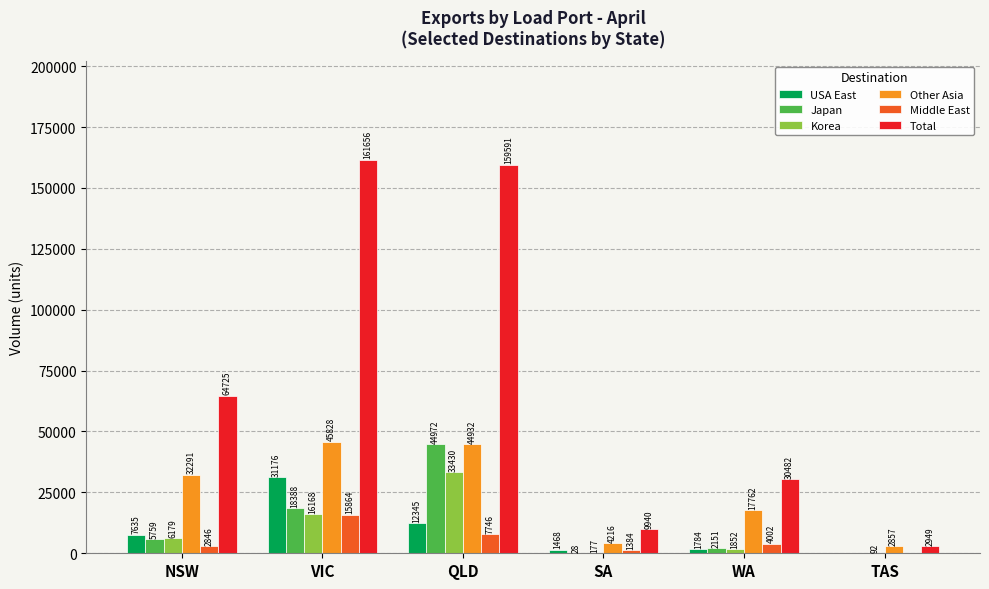

Which category has the highest value in the Korea series?

QLD